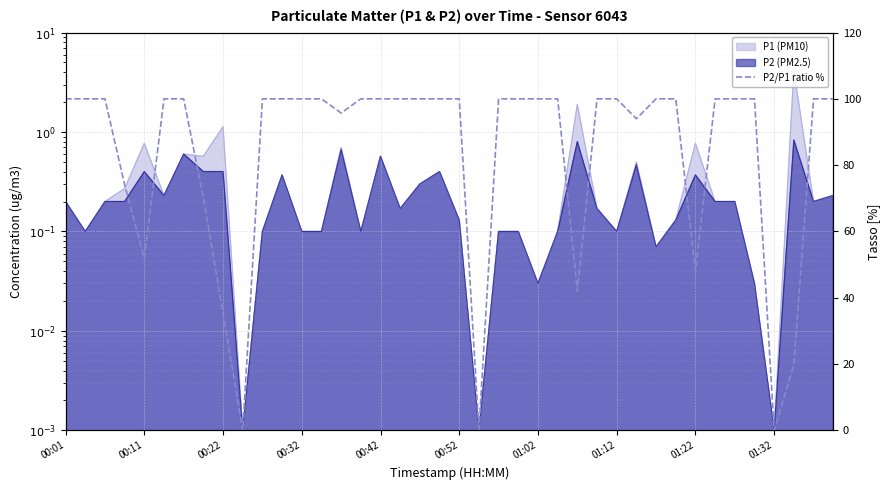

Is it true that the value at 00:32 is 131.8?

False